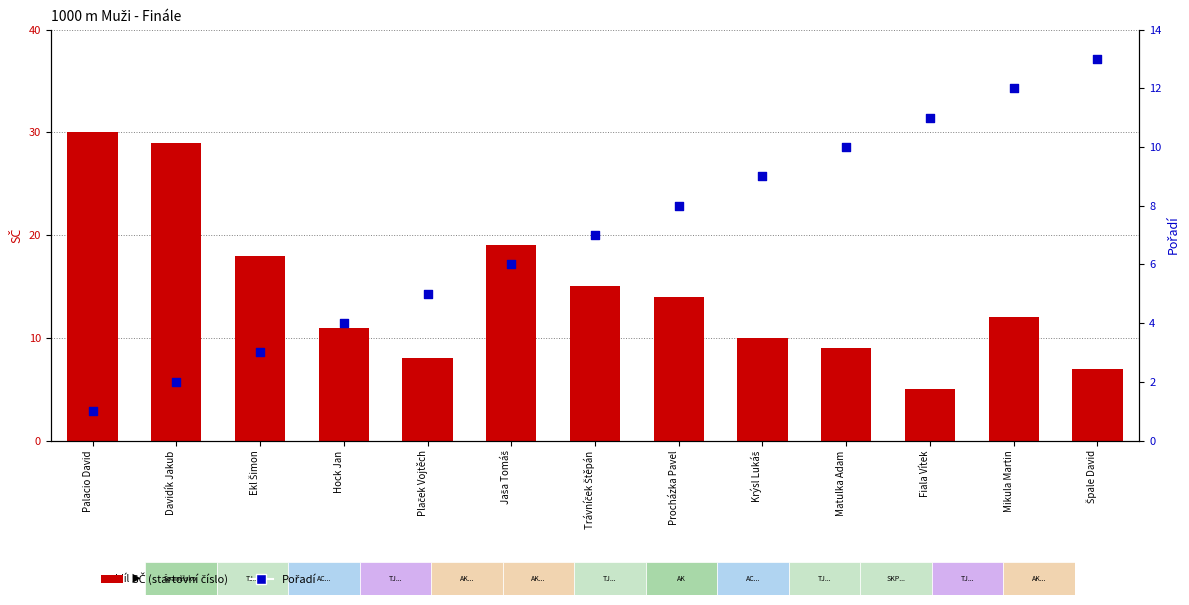

At which category is the sum across all series the highest?

Palacio David